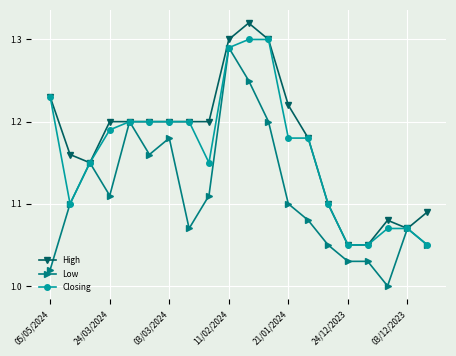

True or false: High has more than 0 interior local peaks.

True